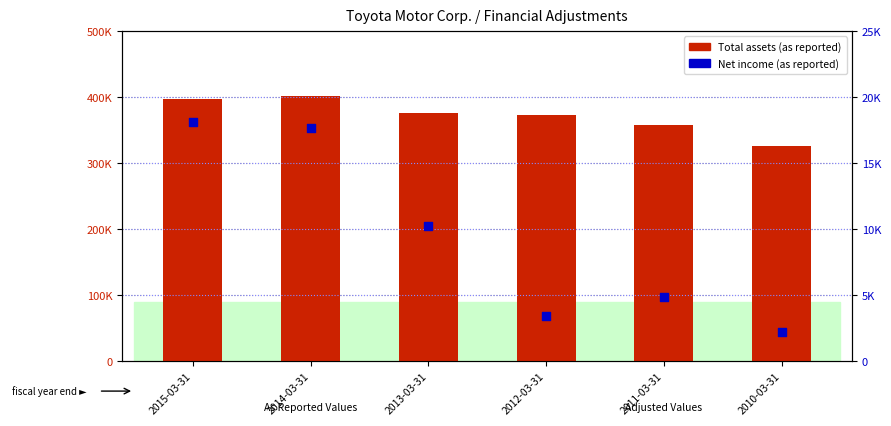

Which series contains the lowest Y value?

Net income (as reported)